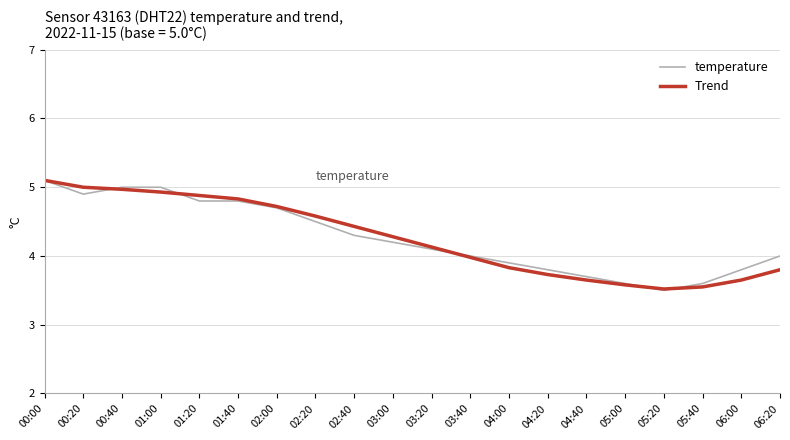

What is the sum of all Trend values?

85.1